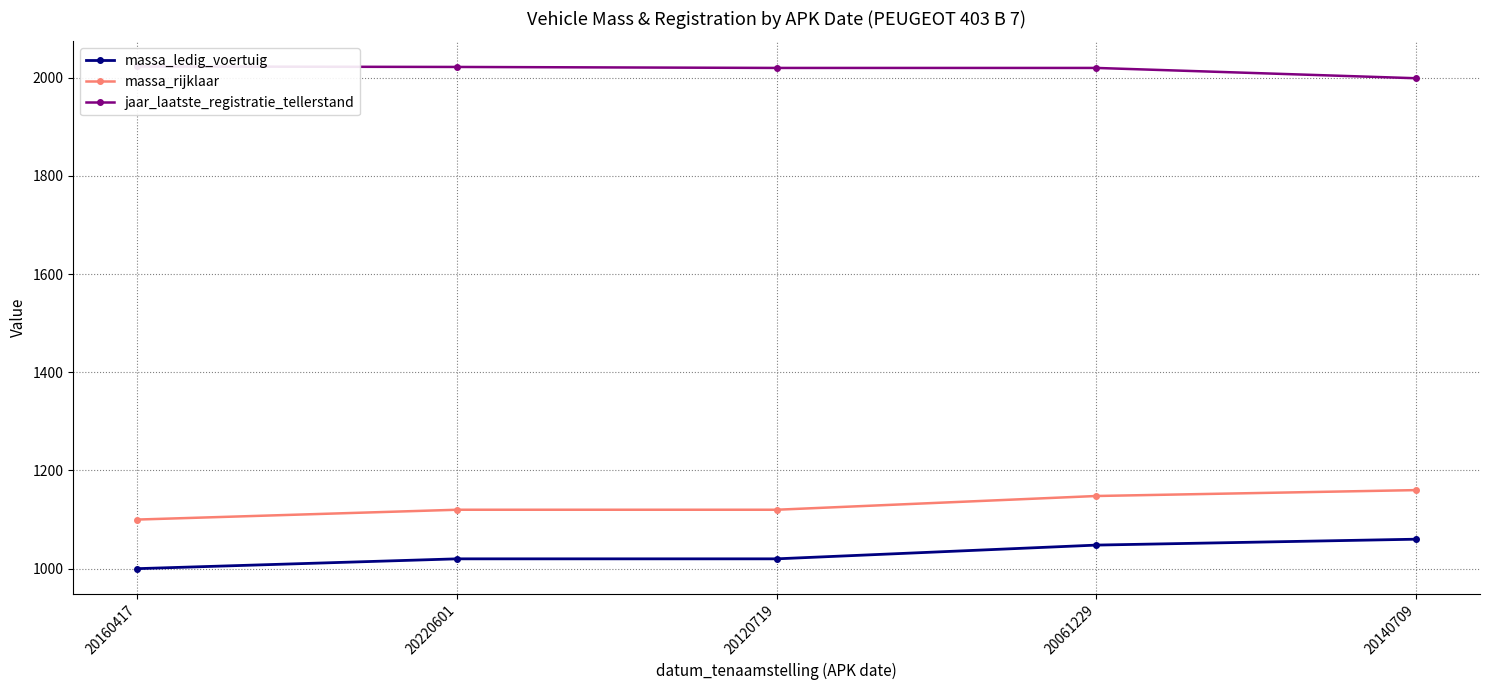

Where does the jaar_laatste_registratie_tellerstand series first go above 2020?

20160417